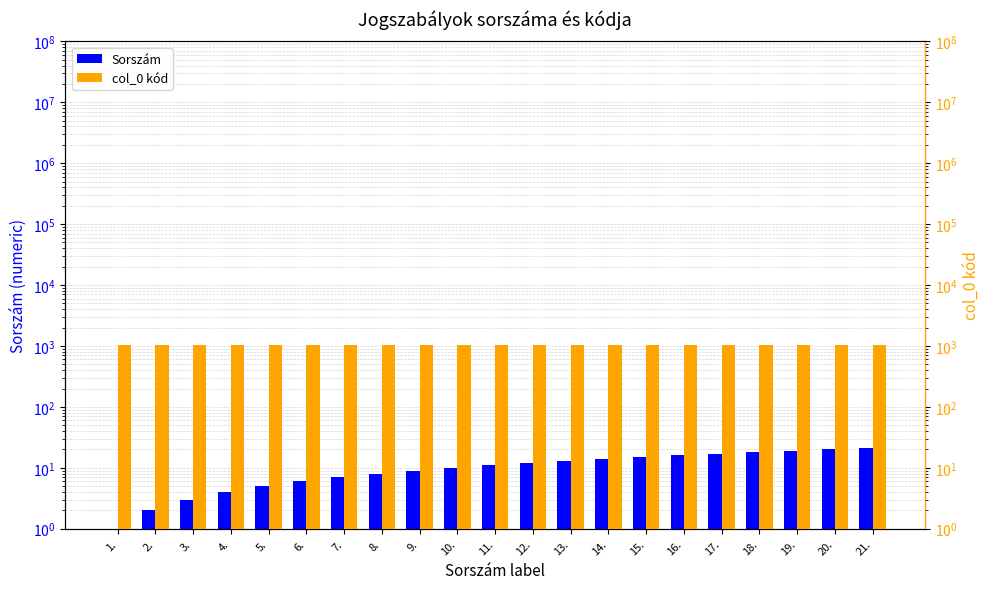

At which category is the sum across all series the highest?

21.